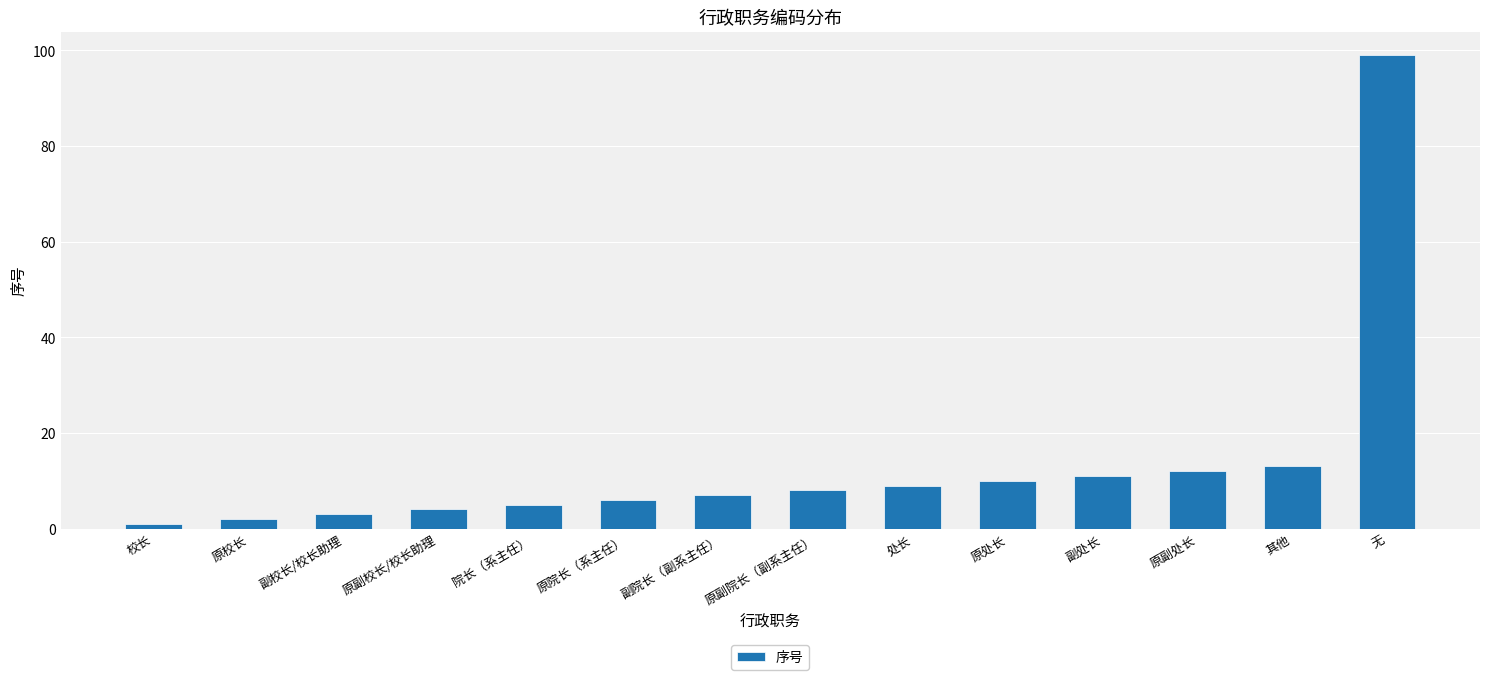

What is the value of the 12th bar from the left?

12